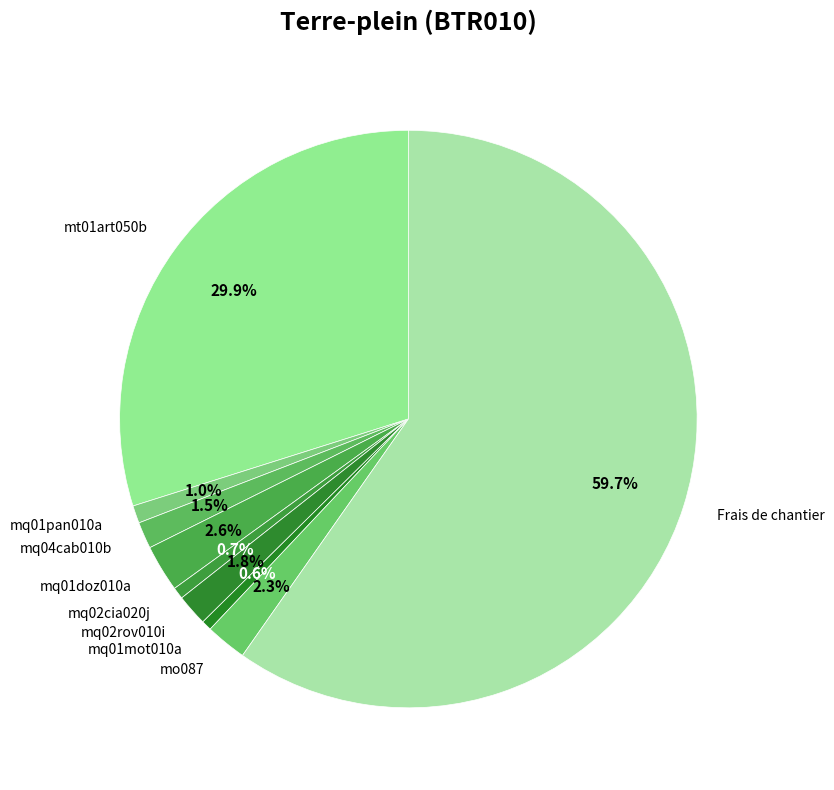

What percentage is the mq01pan010a slice, to the nearest percent?

1%